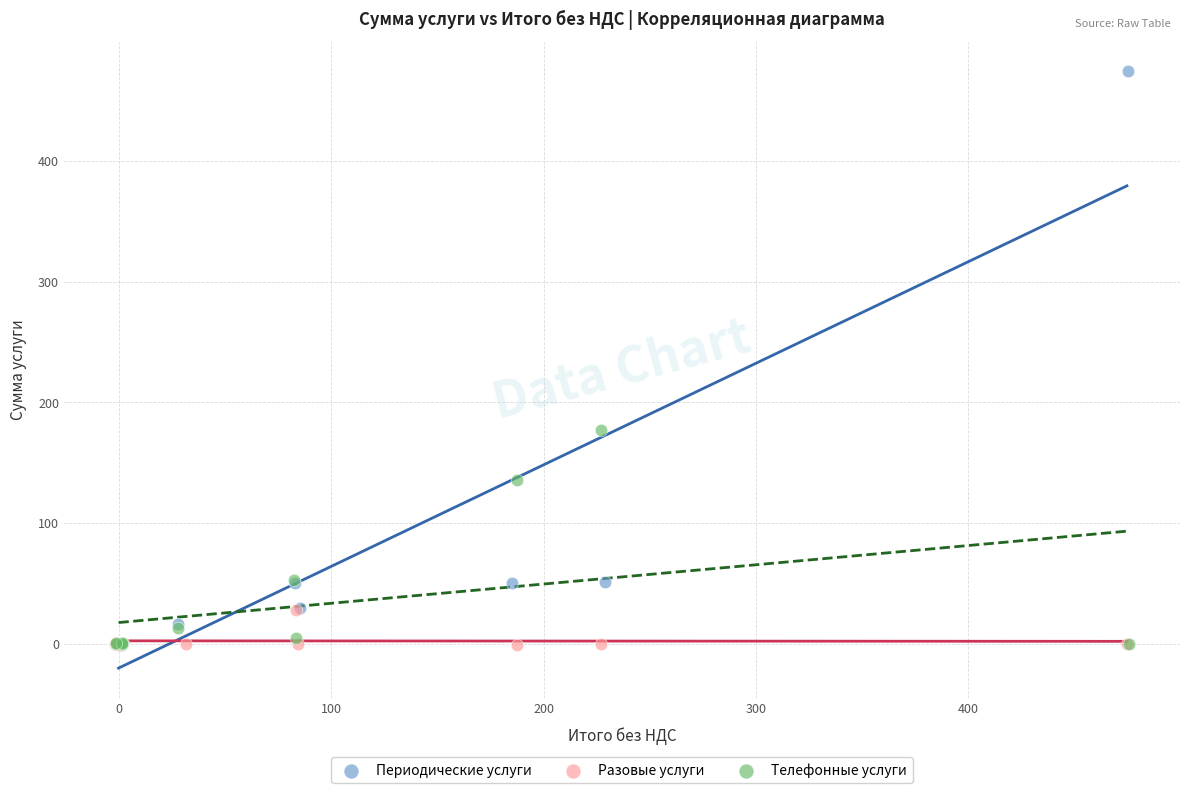

Which series has the largest Y range (max minus min)?

Периодические услуги